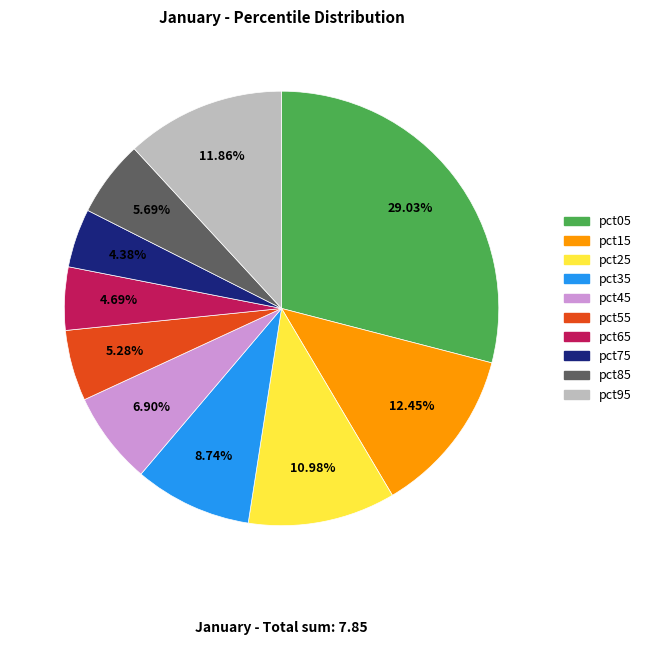

Is the sum of pct35 and pct55 greater than half?

No